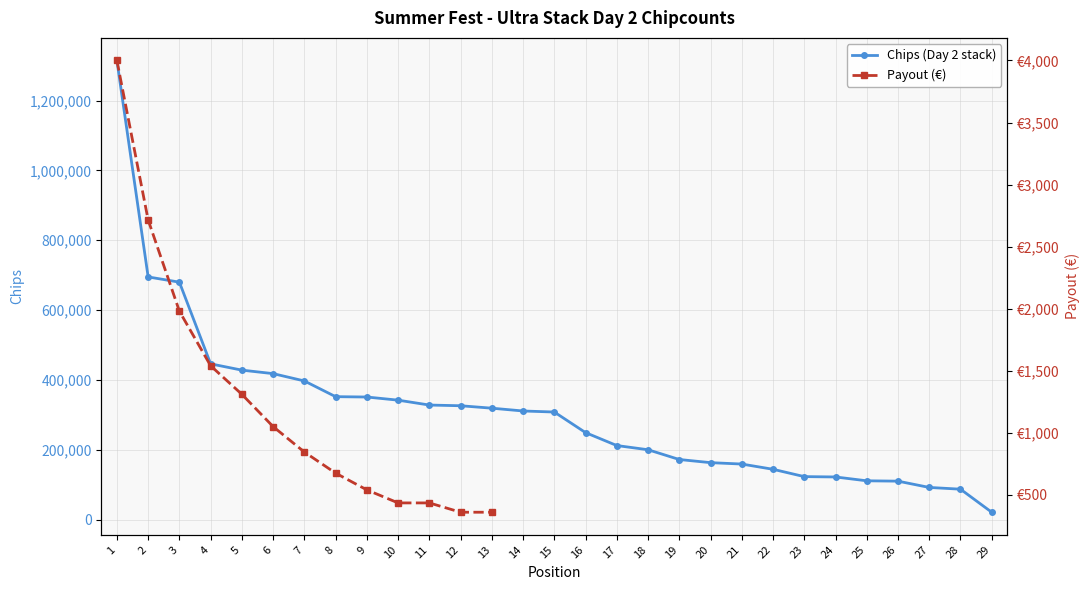

What is the difference between the maximum and minimum values in the Payout (€) series?

3640.0